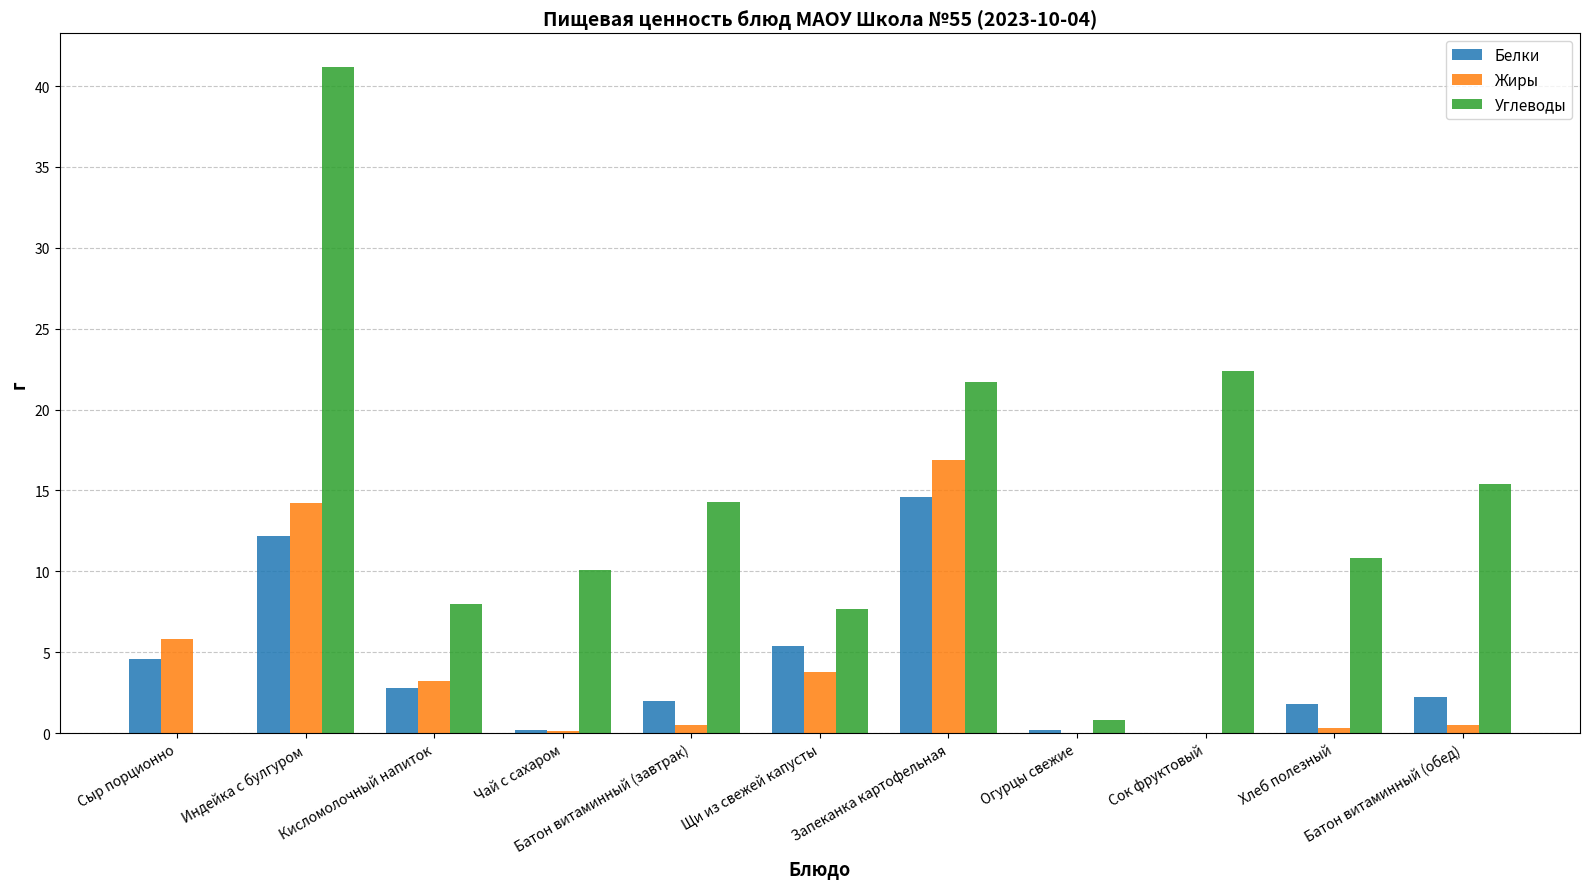

The Белки series shows 8.8 at Сок фруктовый. True or false?

False